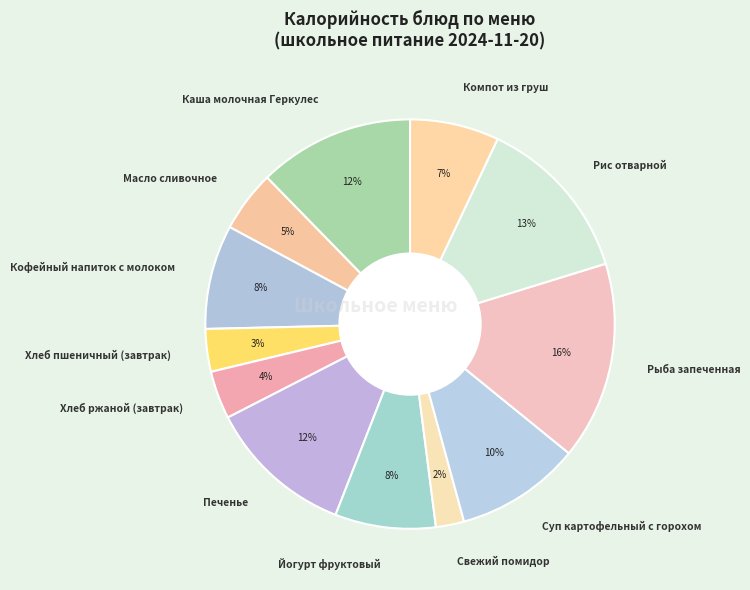

Which has a higher value, Хлеб пшеничный (завтрак) or Рис отварной?

Рис отварной